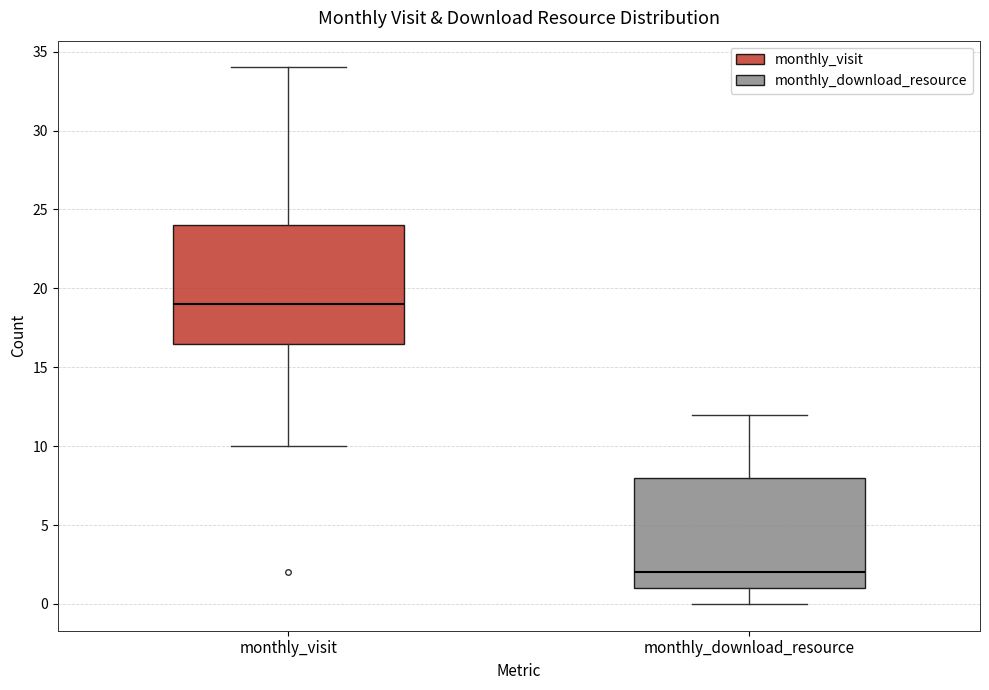

Where is the upper edge of the box for monthly_visit on the y-axis? The values are not printed on the chart, so give them approximately, as read against the axis.

24.0